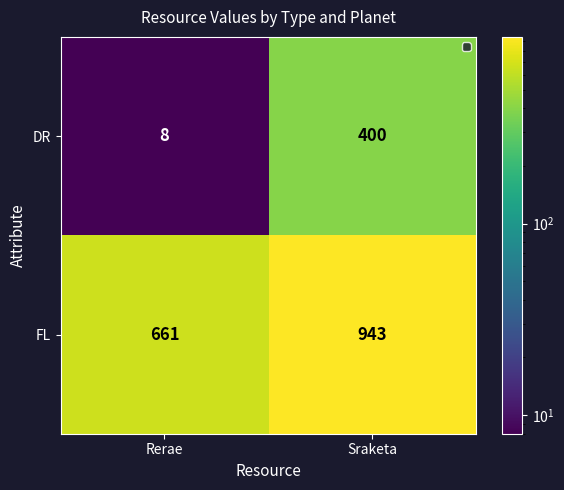

Is it true that DR equals 158 at Sraketa?

False